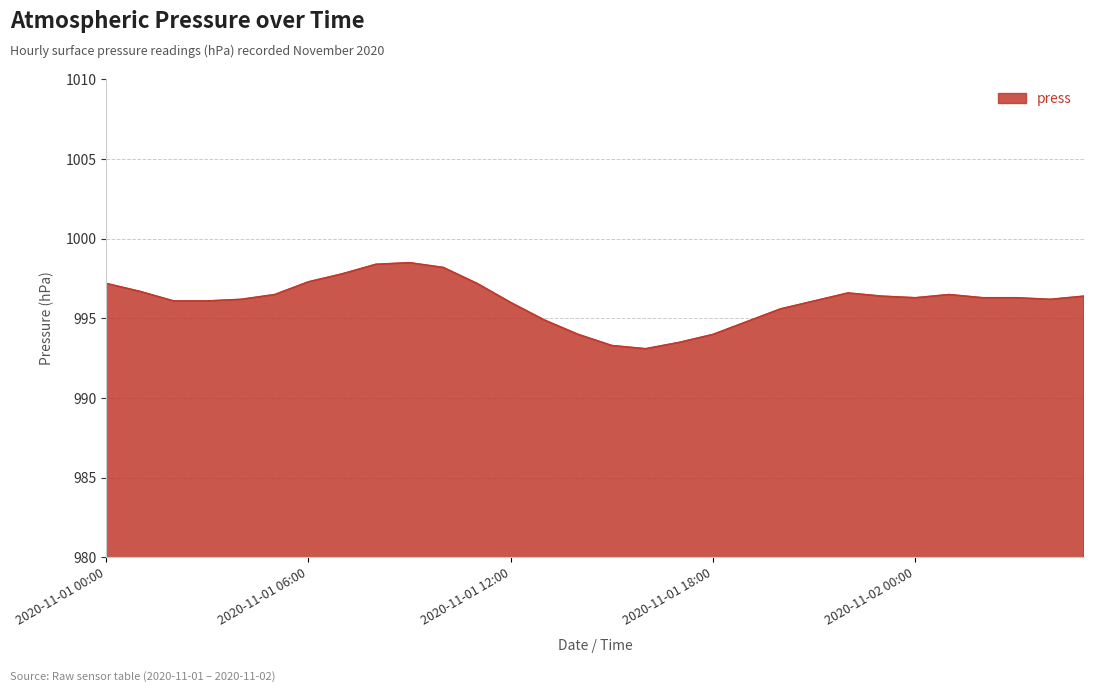

What is the difference between the maximum and minimum values?

5.4